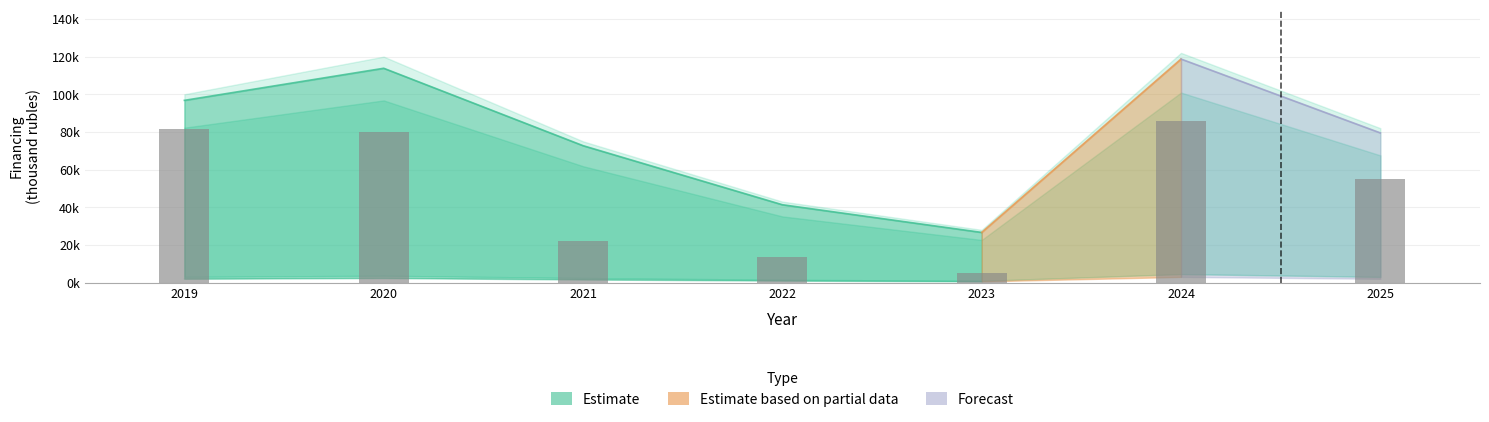

Which label corresponds to the smallest value in the chart?

2023